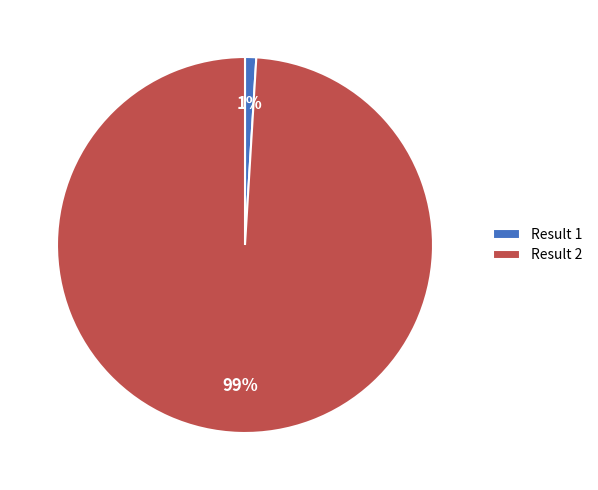

Is it true that Result 2 is 91% of the pie?

False